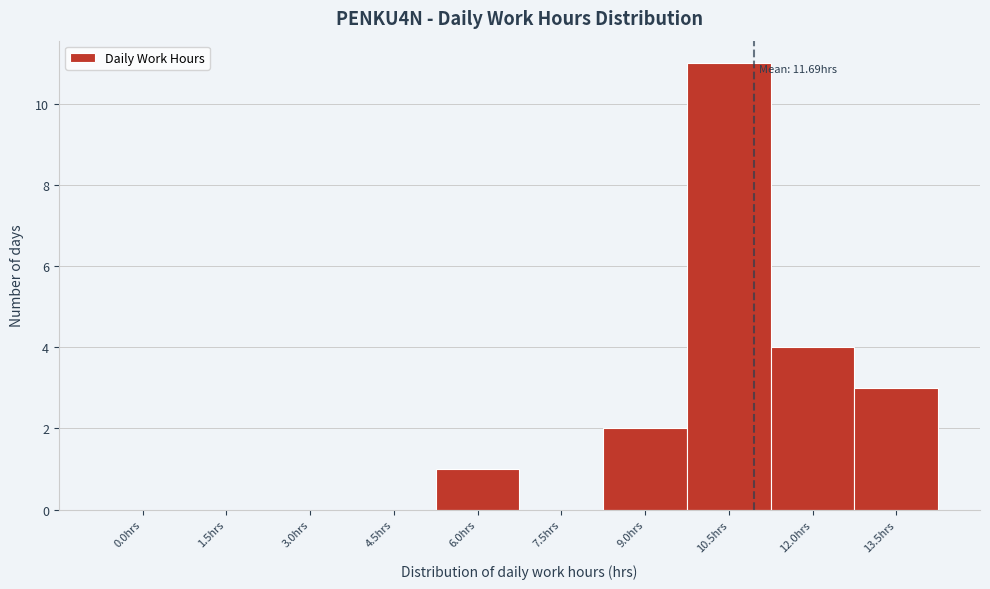

Reading left to right, what are all the values shown in this chart?

0.0hrs=0	1.5hrs=0	3.0hrs=0	4.5hrs=0	6.0hrs=1	7.5hrs=0	9.0hrs=2	10.5hrs=11	12.0hrs=4	13.5hrs=3